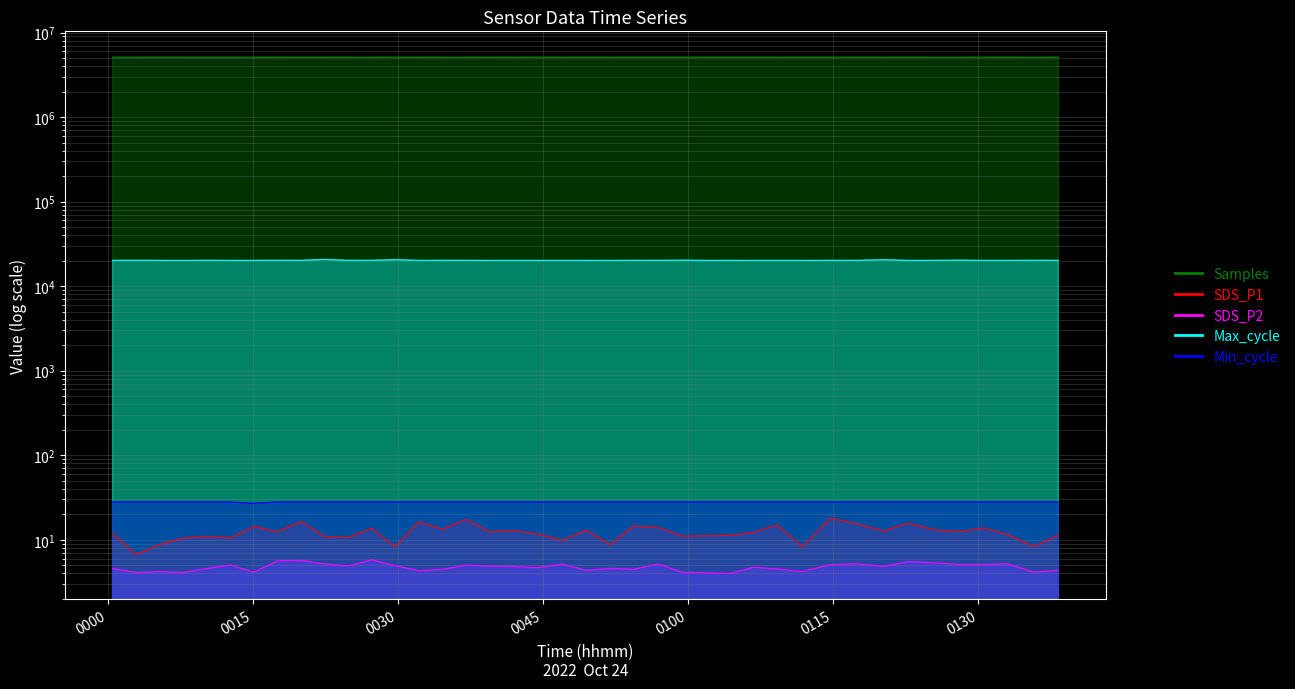

How many Min_cycle values are between 28 and 29?

39